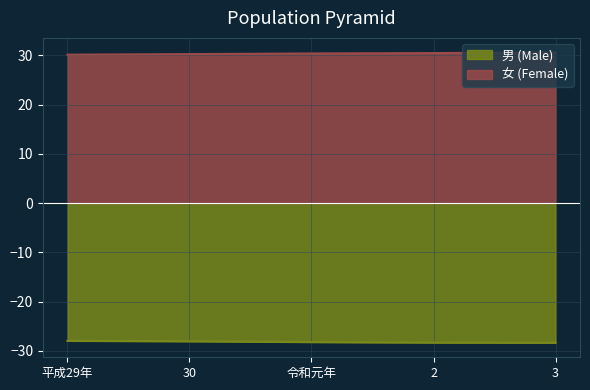

What is the value of the 男 (Male) point at the 3rd from the left?

-28.2